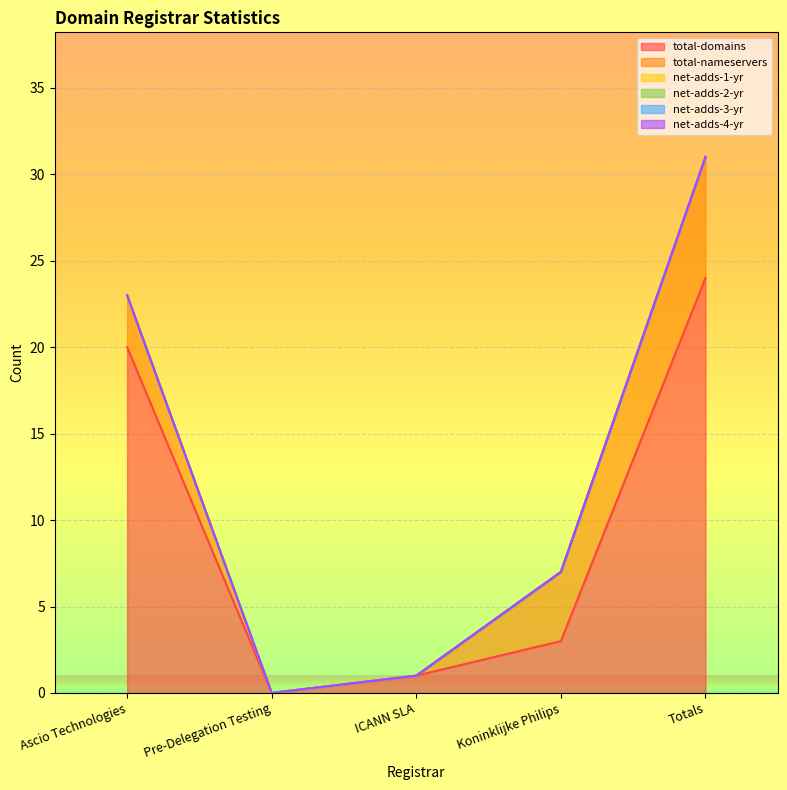

True or false: total-domains and net-adds-3-yr intersect in this chart.

False